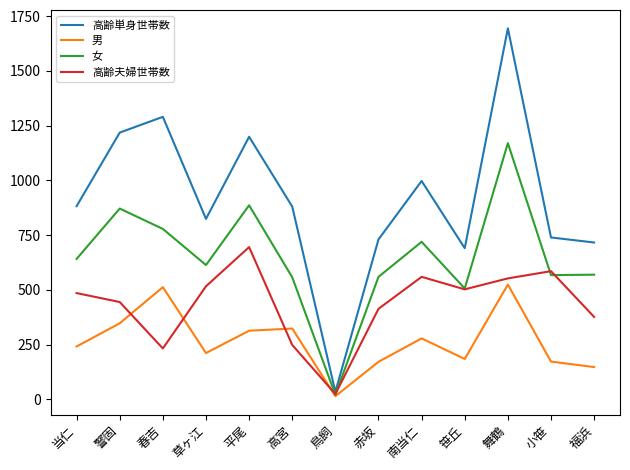

At which category is the sum across all series the highest?

舞鶴